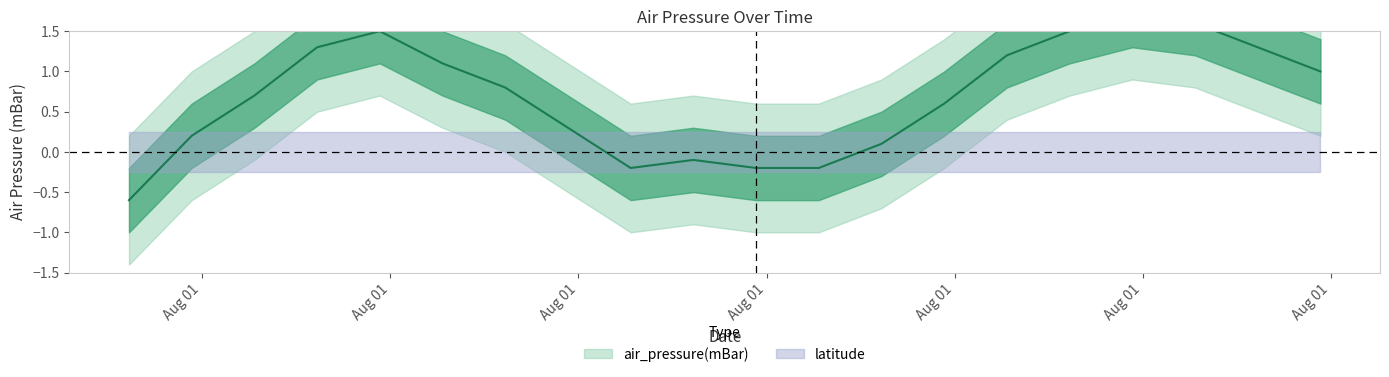

Between 2016-08-01T07:50:00Z and 2016-08-01T15:50:00Z, which is larger?

2016-08-01T15:50:00Z